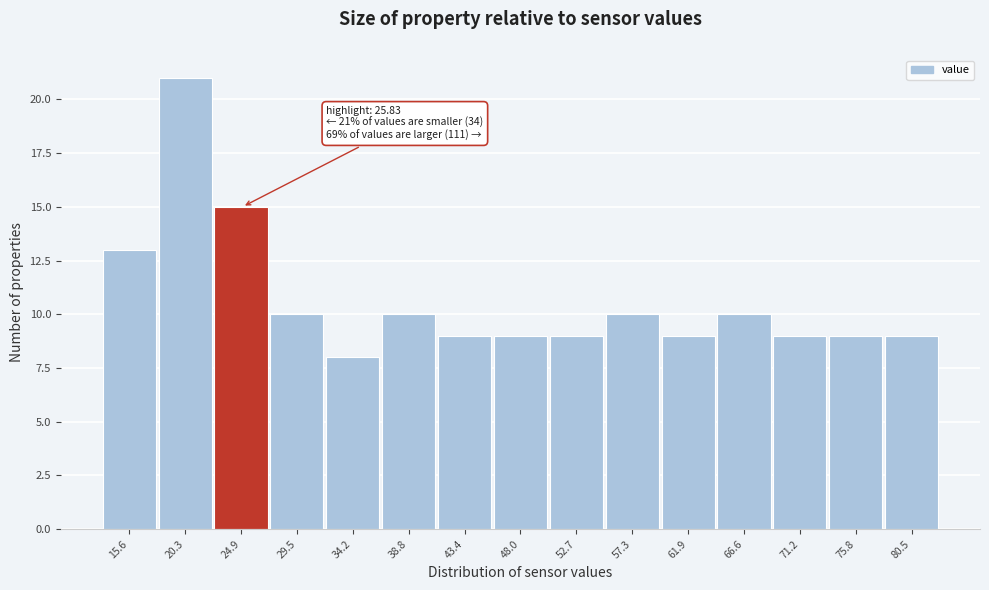

Reading right to left, list all the values displayed in this chart.

9	9	9	10	9	10	9	9	9	10	8	10	15	21	13